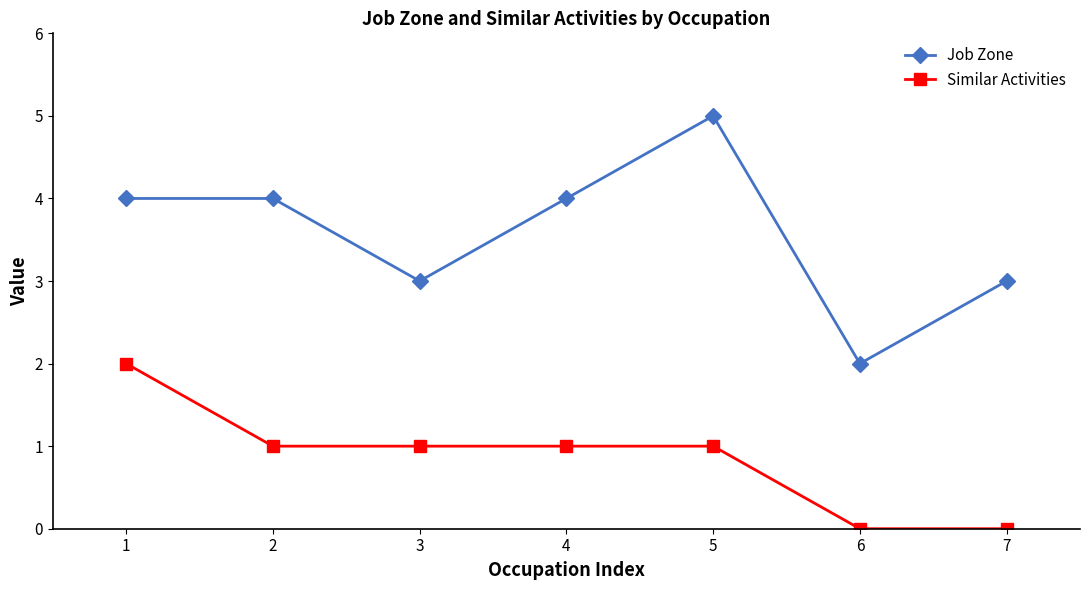

Count the number of data series in this chart.

2